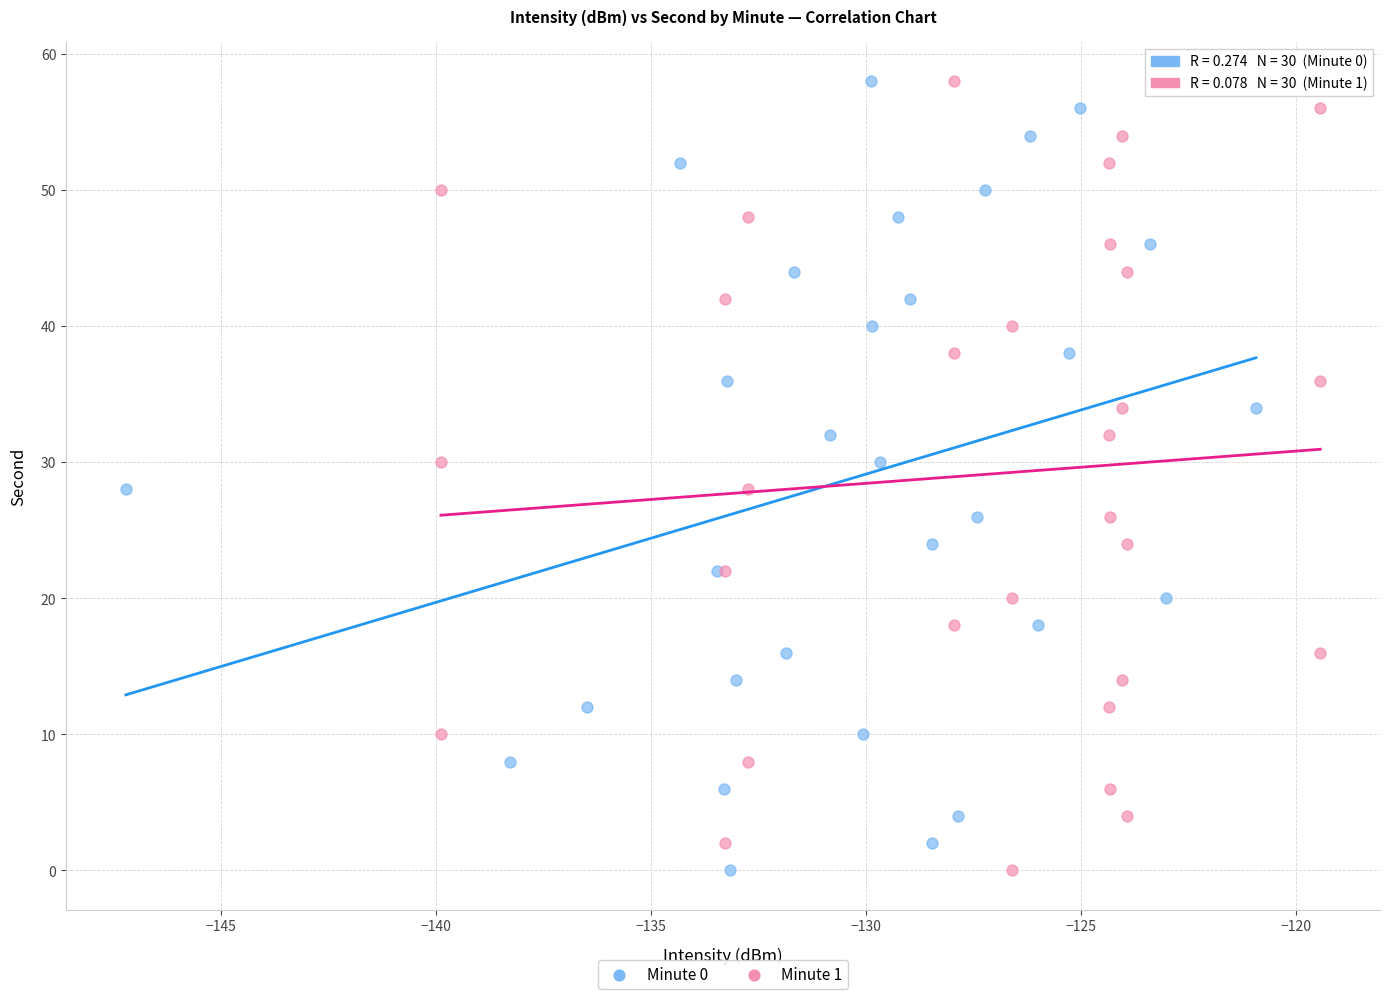

What are all the series names shown in the legend?

Minute 0, Minute 1